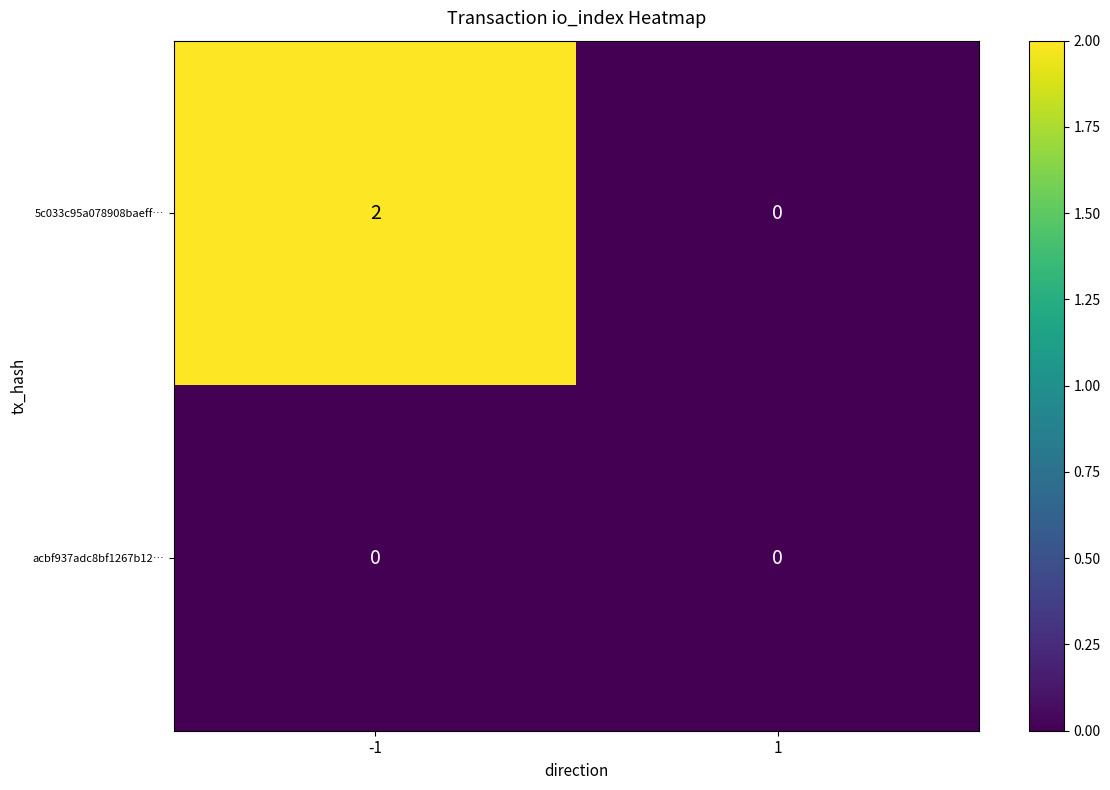

The value of 5c033c95a078908baeff… at -1 is 2. True or false?

True